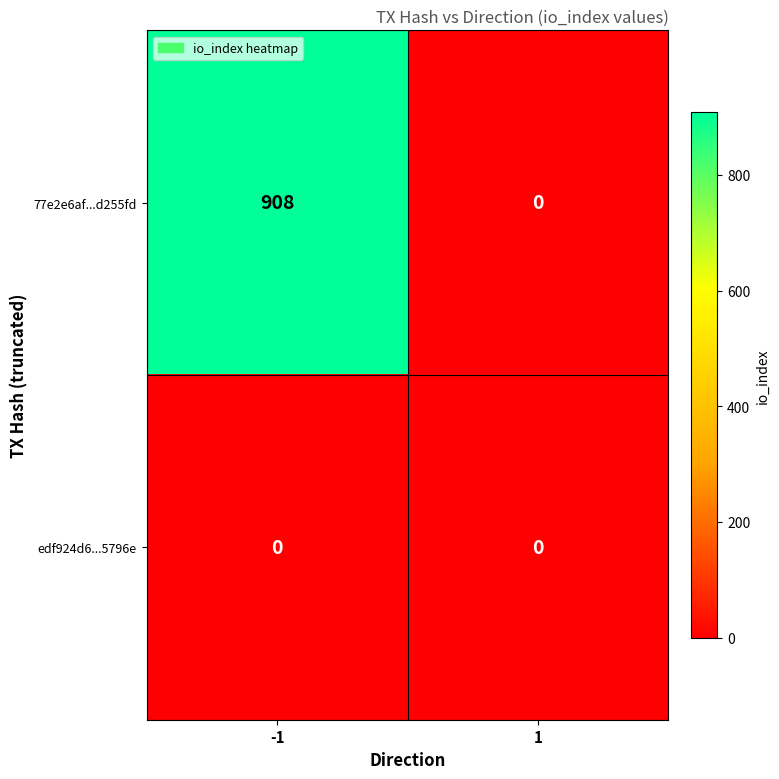

At which category is the sum across all series the highest?

-1